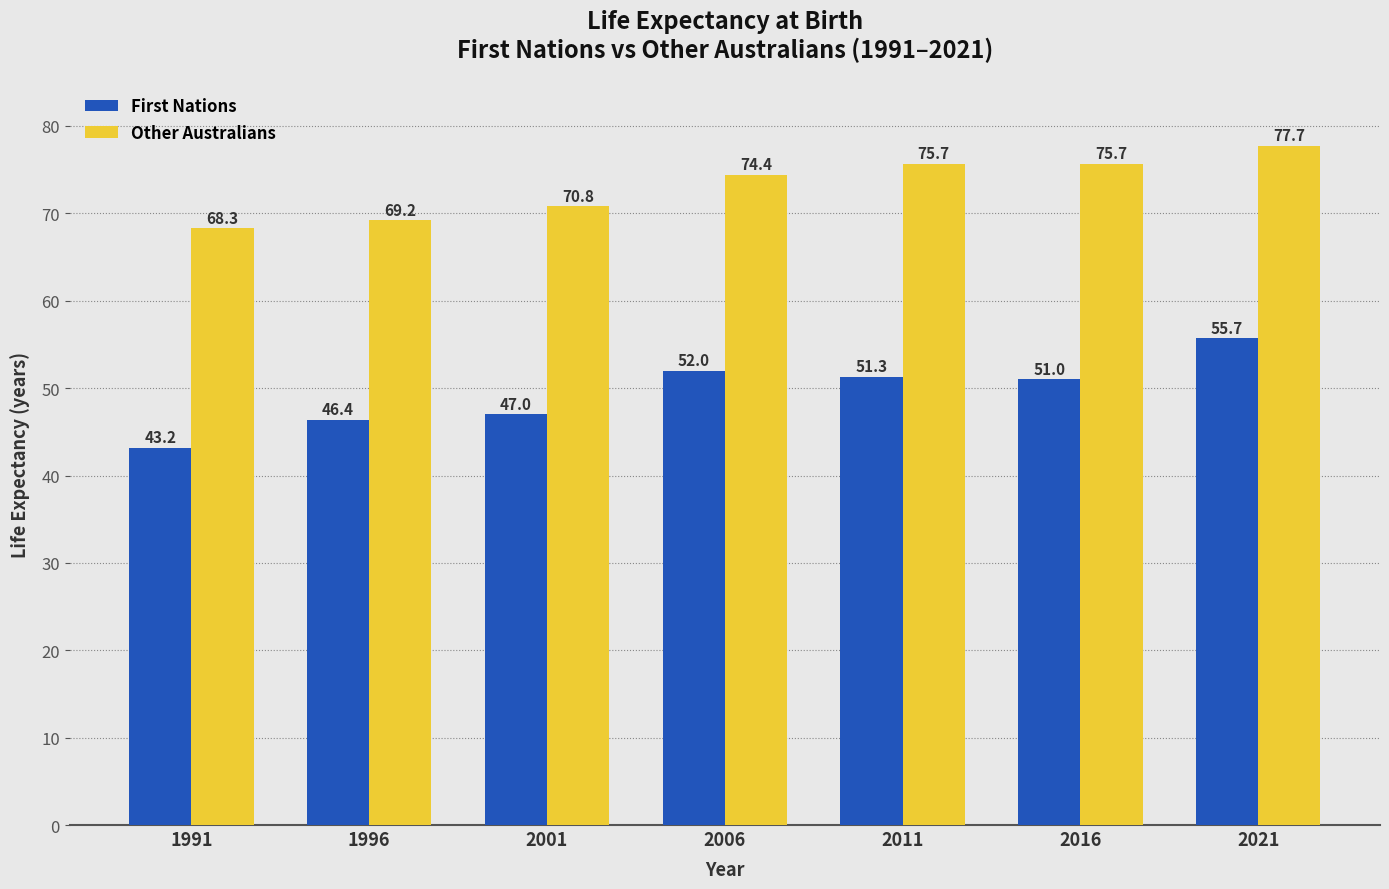

Reading left to right, extract all data points from this chart.

First Nations: 43.2	46.4	47.0	52.0	51.3	51.0	55.7
Other Australians: 68.3	69.2	70.8	74.4	75.7	75.7	77.7